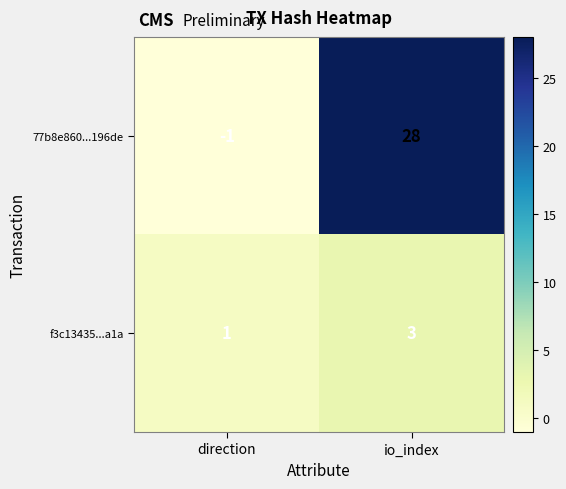

At which label is 77b8e860...196de closest to 13?

direction